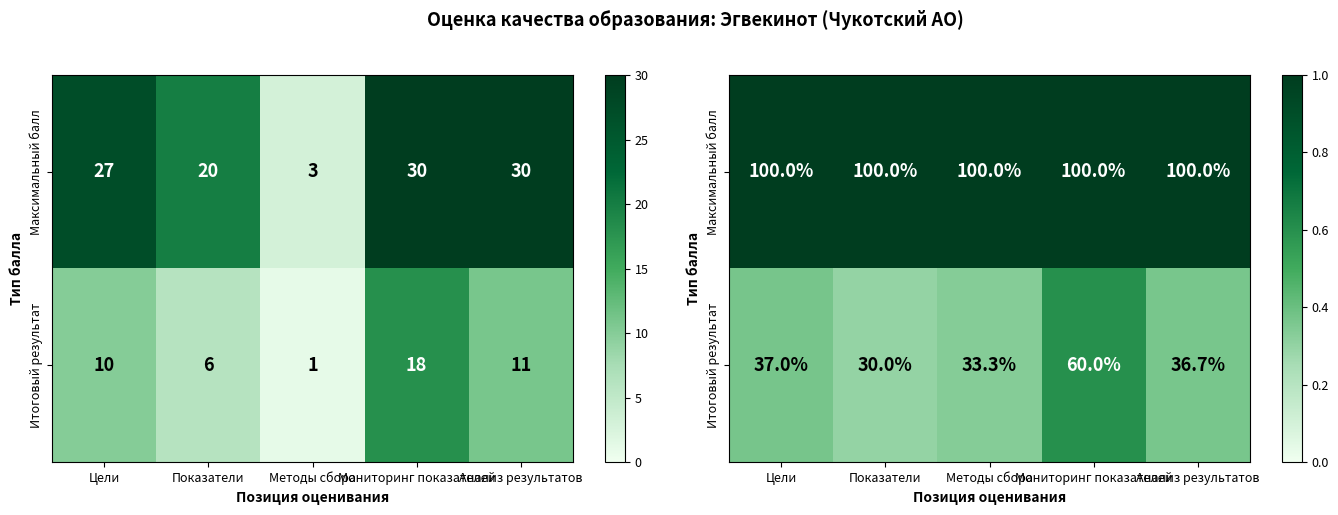

At which label is Итоговый результат closest to 0?

Показатели